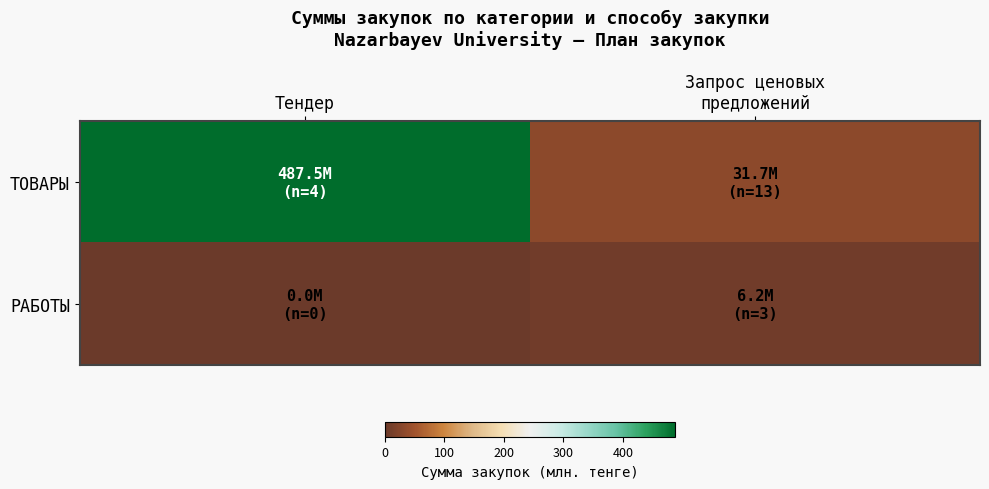

Reading right to left, list all the values displayed in this chart.

ТОВАРЫ: Запрос ценовых
предложений=31.7	Тендер=487.5
РАБОТЫ: Запрос ценовых
предложений=6.2	Тендер=0.0